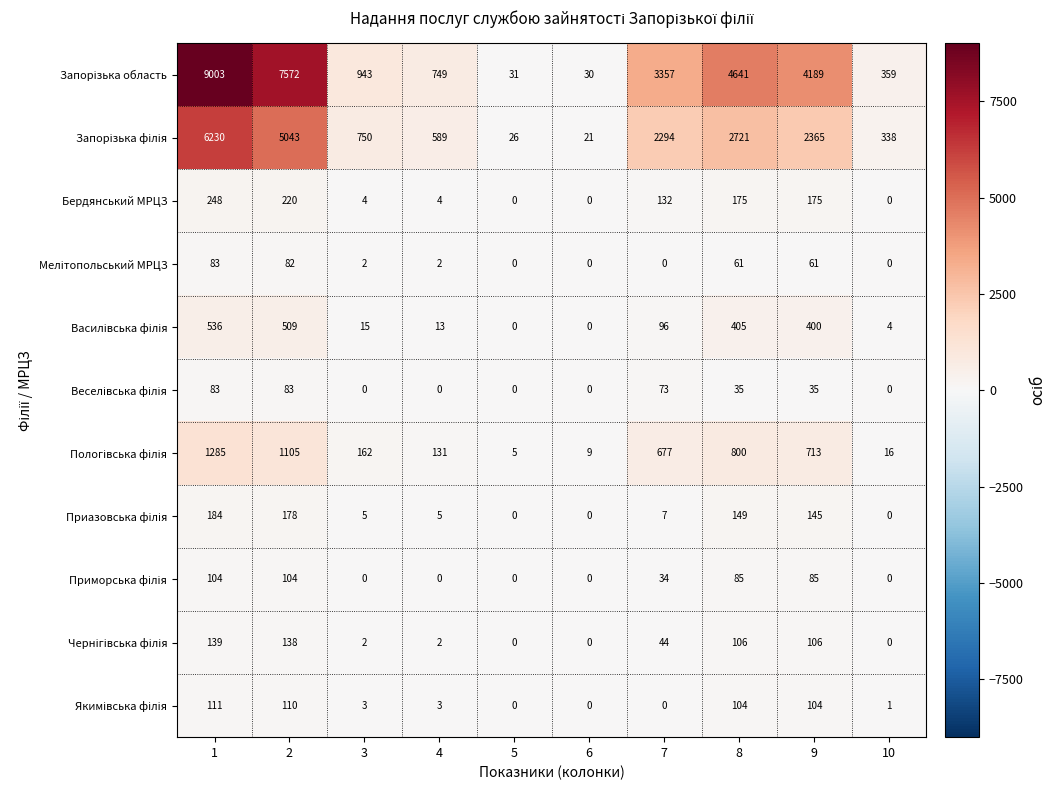

What is the difference between the highest and lowest values at 7?

3357